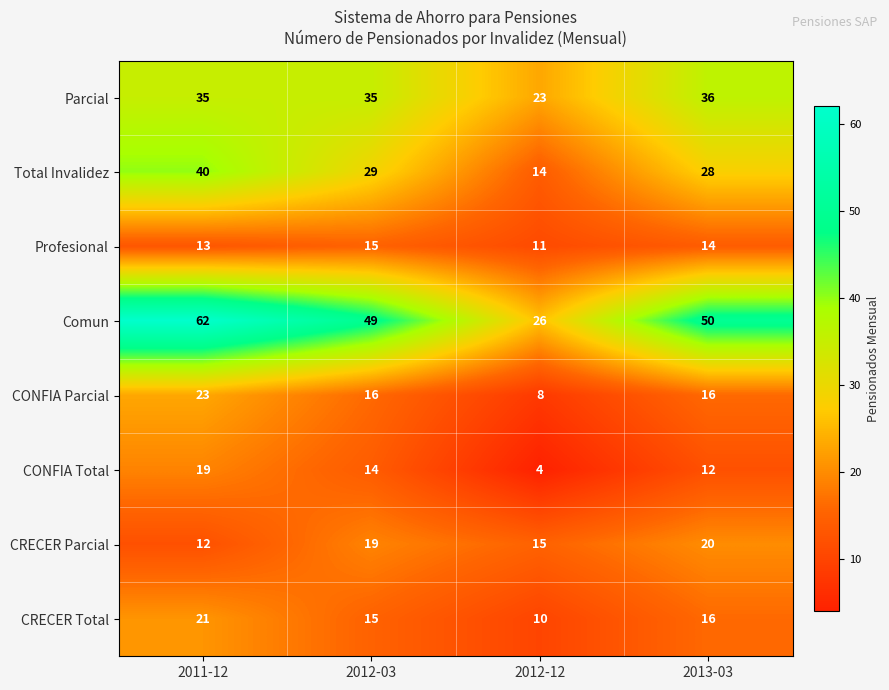

Which series has the largest total across all categories?

Comun